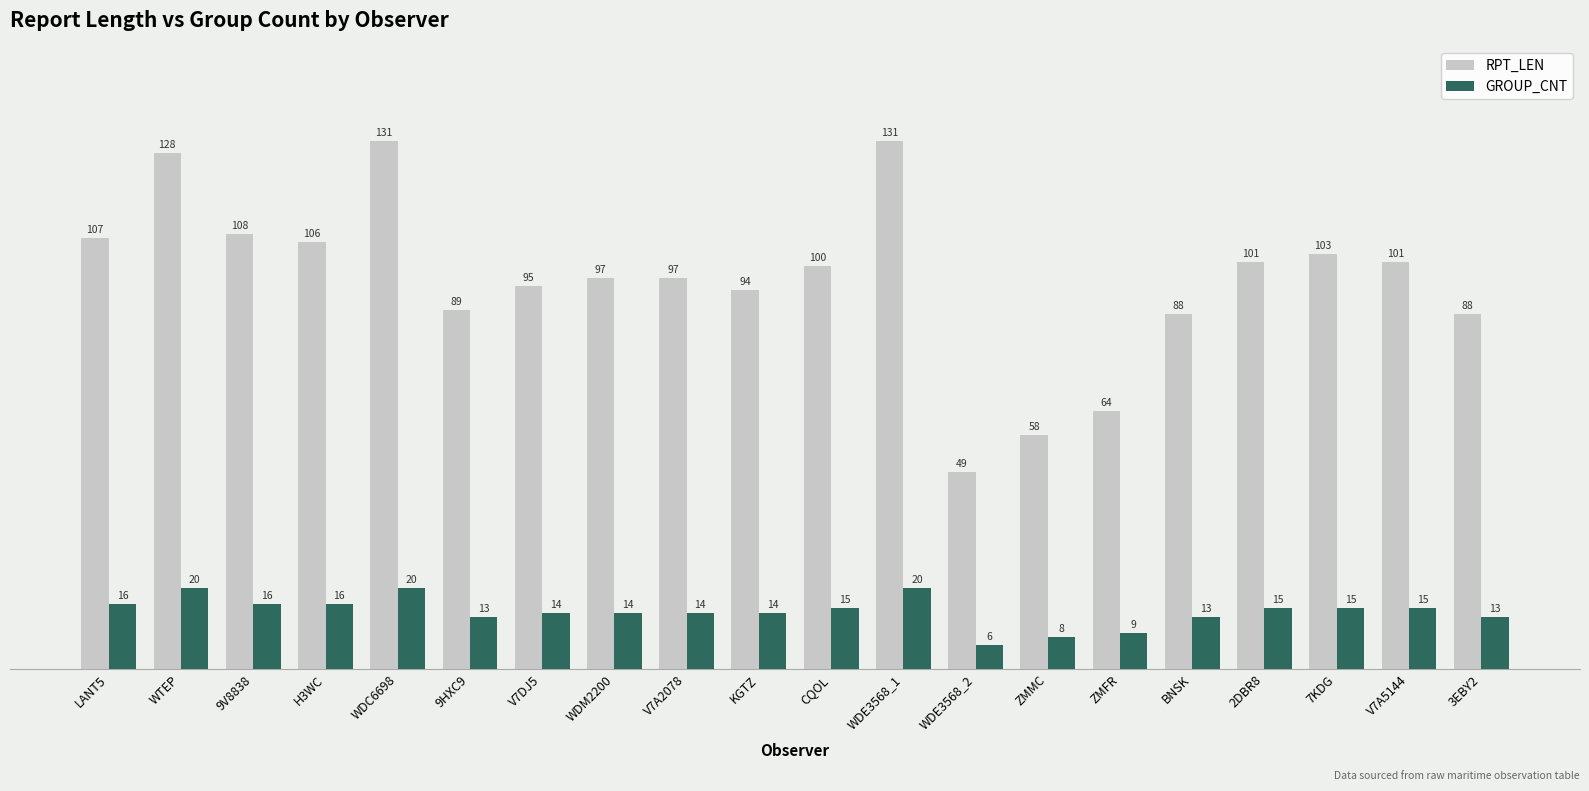

Which series has the largest total across all categories?

RPT_LEN